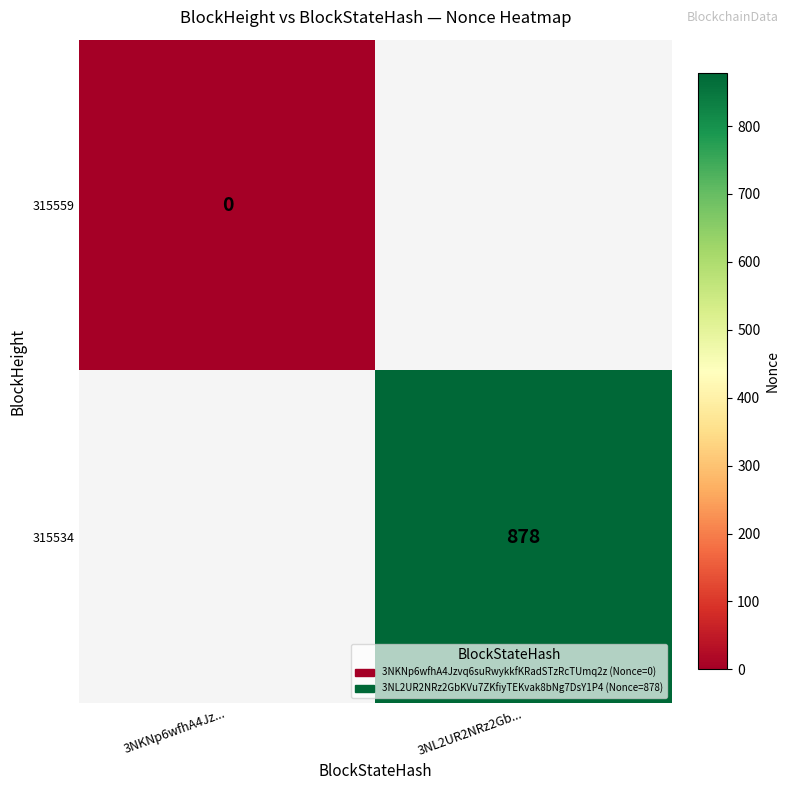

True or false: 315534 has a value of 878 at 3NL2UR2NRz2Gb....

True